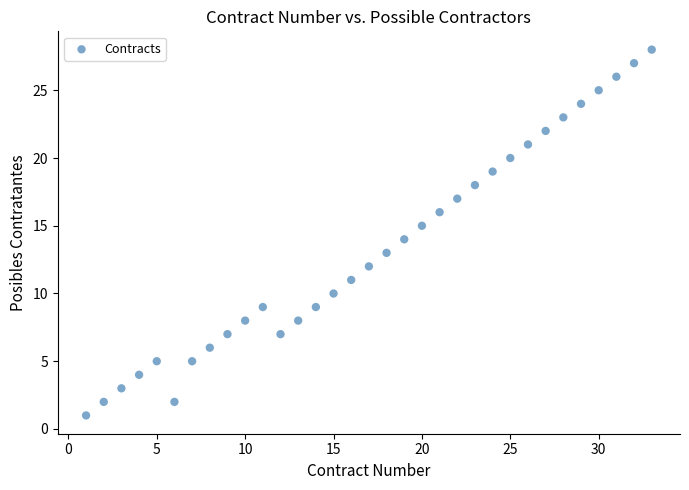

What is the range of Y values (max minus min)?

27